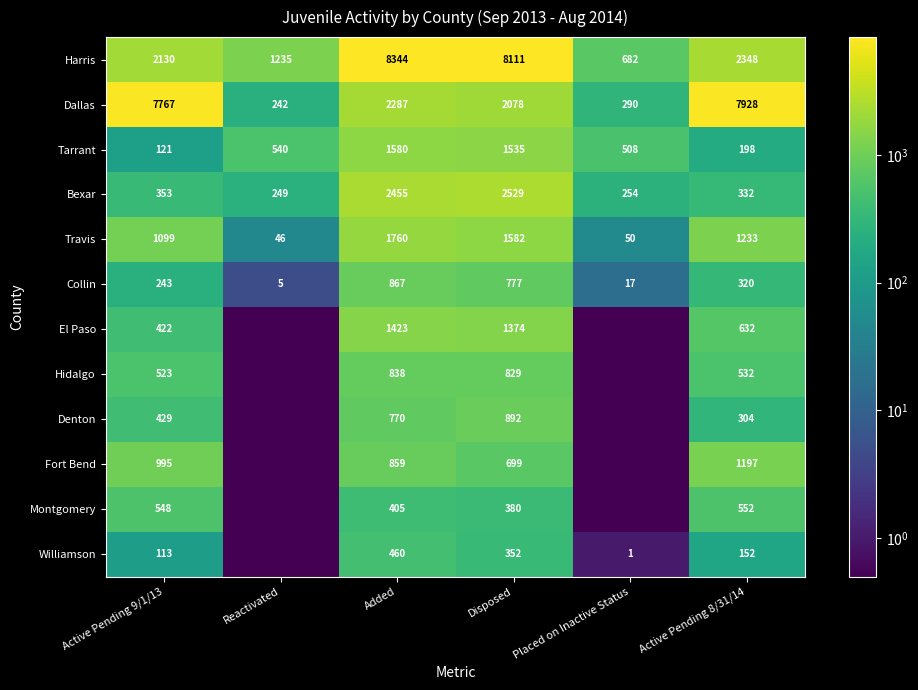

Is it true that Tarrant equals 508.0 at Placed on Inactive Status?

True